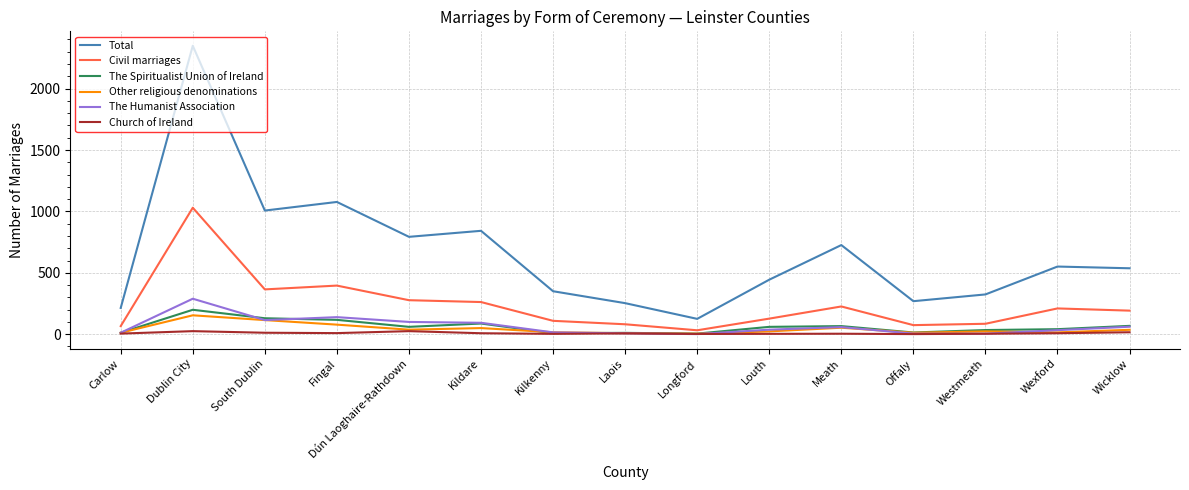

What is the average value of the The Spiritualist Union of Ireland series?

61